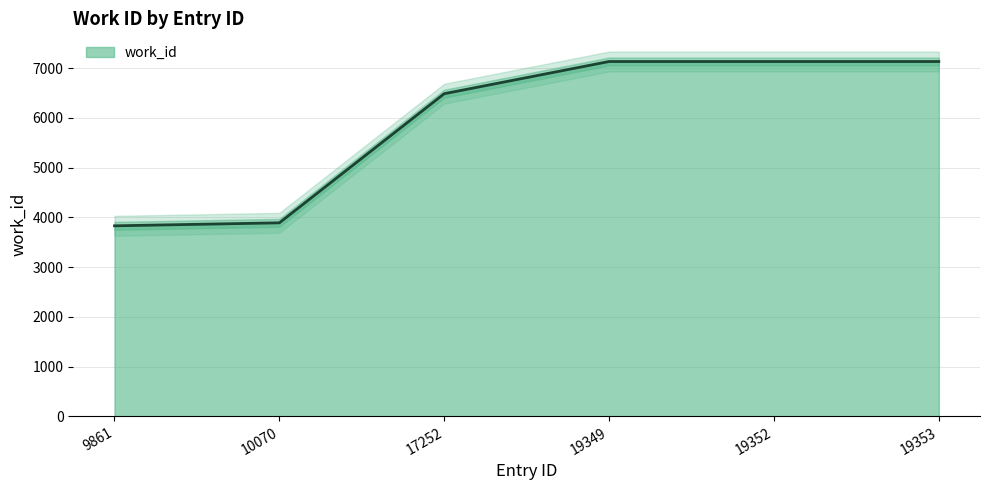

Reading left to right, extract all data points from this chart.

9861=3829	10070=3889	17252=6485	19349=7132	19352=7132	19353=7132